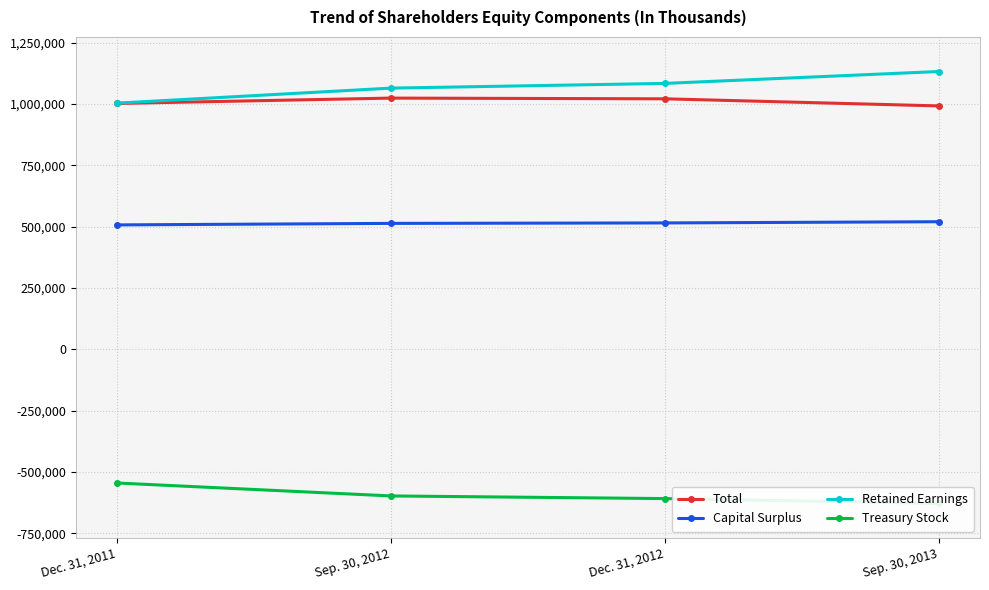

What is the total value across all series at Sep. 30, 2012?

2006129